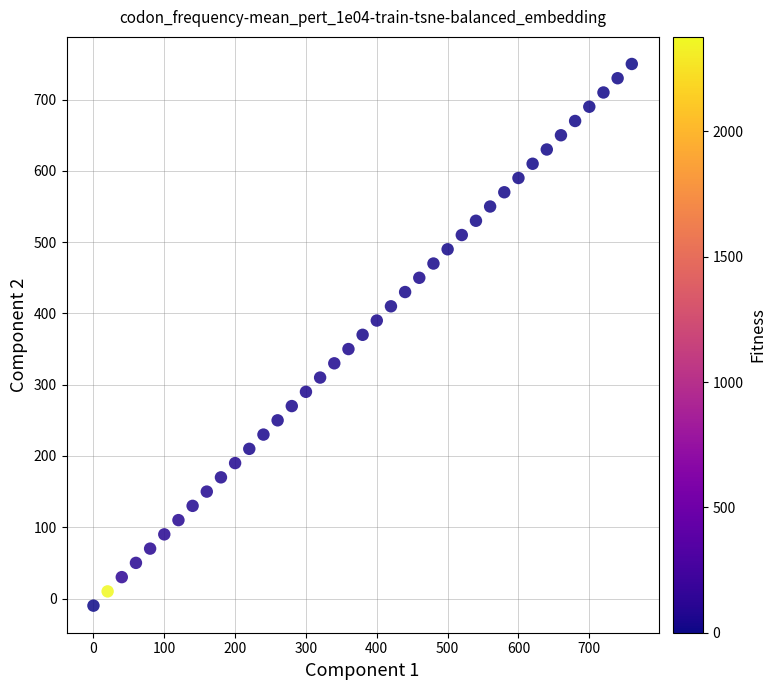

What is the range of X values (max minus min)?

760